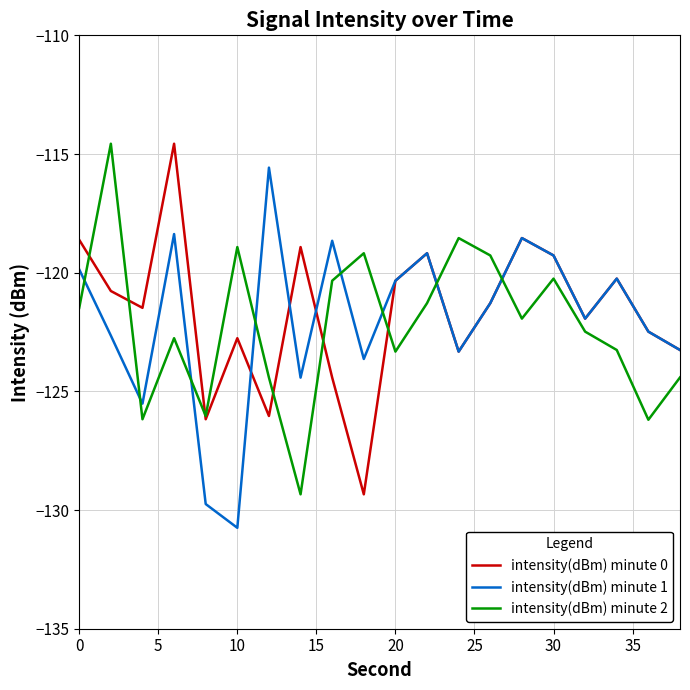

True or false: intensity(dBm) minute 2 and intensity(dBm) minute 1 intersect in this chart.

True